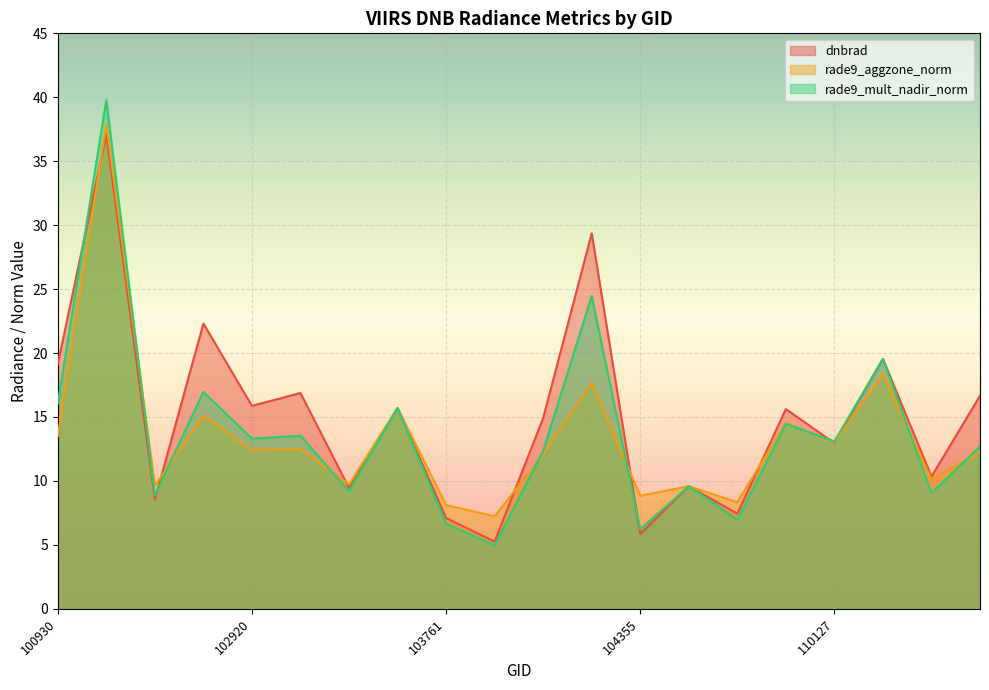

At which category is the sum across all series the highest?

102671